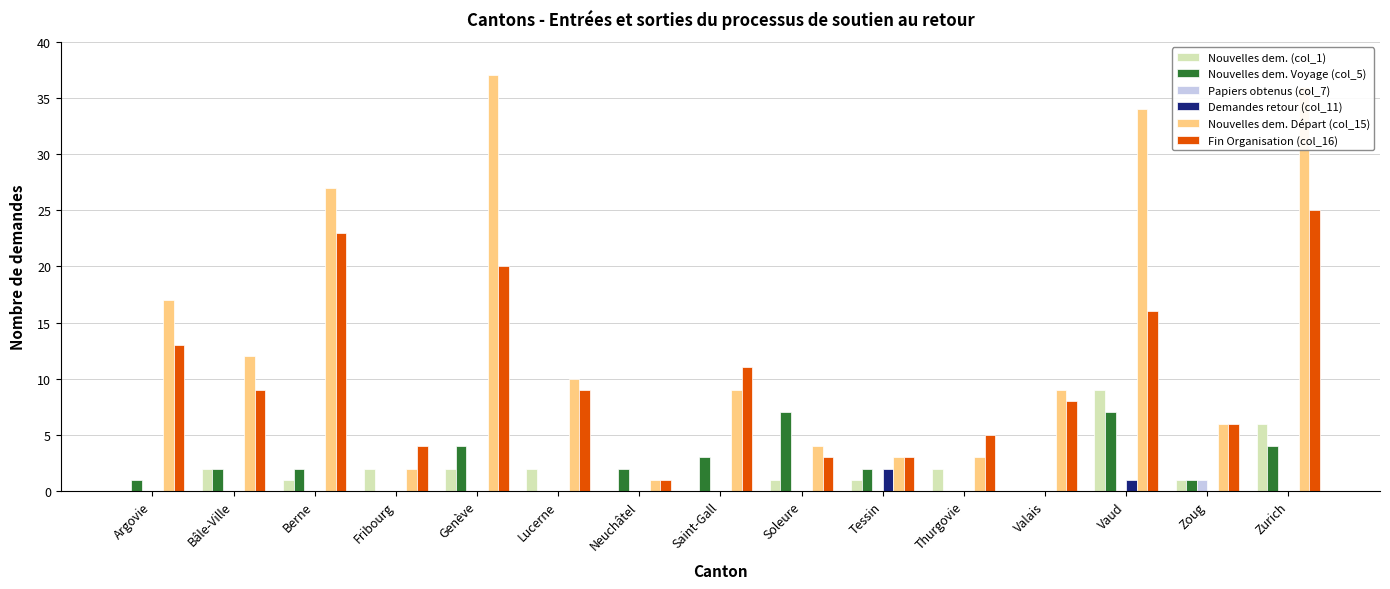

Reading right to left, transcribe all the data shown in this chart.

Nouvelles dem. (col_1): Zurich=6	Zoug=1	Vaud=9	Valais=0	Thurgovie=2	Tessin=1	Soleure=1	Saint-Gall=0	Neuchâtel=0	Lucerne=2	Genève=2	Fribourg=2	Berne=1	Bâle-Ville=2	Argovie=0
Nouvelles dem. Voyage (col_5): Zurich=4	Zoug=1	Vaud=7	Valais=0	Thurgovie=0	Tessin=2	Soleure=7	Saint-Gall=3	Neuchâtel=2	Lucerne=0	Genève=4	Fribourg=0	Berne=2	Bâle-Ville=2	Argovie=1
Papiers obtenus (col_7): Zurich=0	Zoug=1	Vaud=0	Valais=0	Thurgovie=0	Tessin=0	Soleure=0	Saint-Gall=0	Neuchâtel=0	Lucerne=0	Genève=0	Fribourg=0	Berne=0	Bâle-Ville=0	Argovie=0
Demandes retour (col_11): Zurich=0	Zoug=0	Vaud=1	Valais=0	Thurgovie=0	Tessin=2	Soleure=0	Saint-Gall=0	Neuchâtel=0	Lucerne=0	Genève=0	Fribourg=0	Berne=0	Bâle-Ville=0	Argovie=0
Nouvelles dem. Départ (col_15): Zurich=36	Zoug=6	Vaud=34	Valais=9	Thurgovie=3	Tessin=3	Soleure=4	Saint-Gall=9	Neuchâtel=1	Lucerne=10	Genève=37	Fribourg=2	Berne=27	Bâle-Ville=12	Argovie=17
Fin Organisation (col_16): Zurich=25	Zoug=6	Vaud=16	Valais=8	Thurgovie=5	Tessin=3	Soleure=3	Saint-Gall=11	Neuchâtel=1	Lucerne=9	Genève=20	Fribourg=4	Berne=23	Bâle-Ville=9	Argovie=13